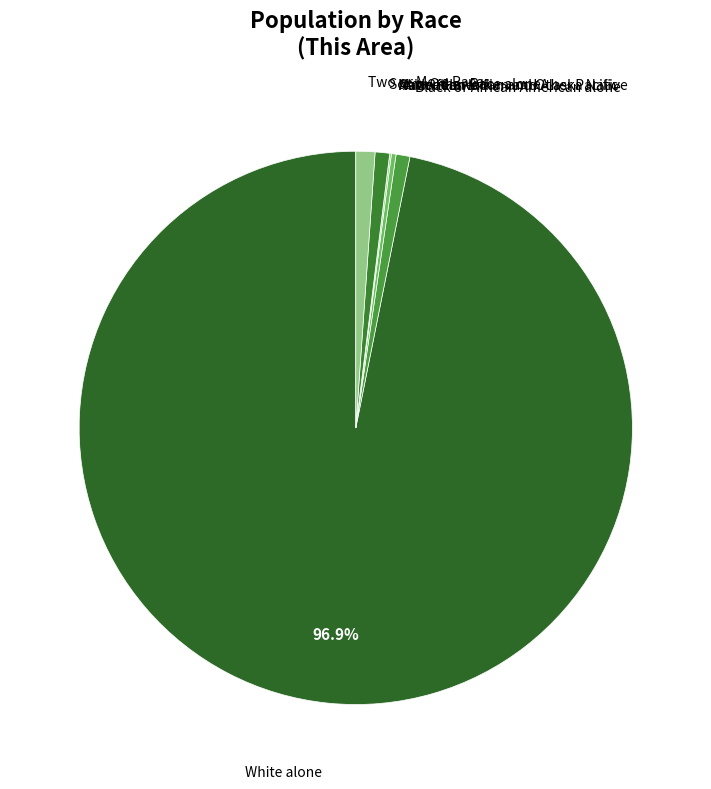

Count the number of slices in the pie.

7